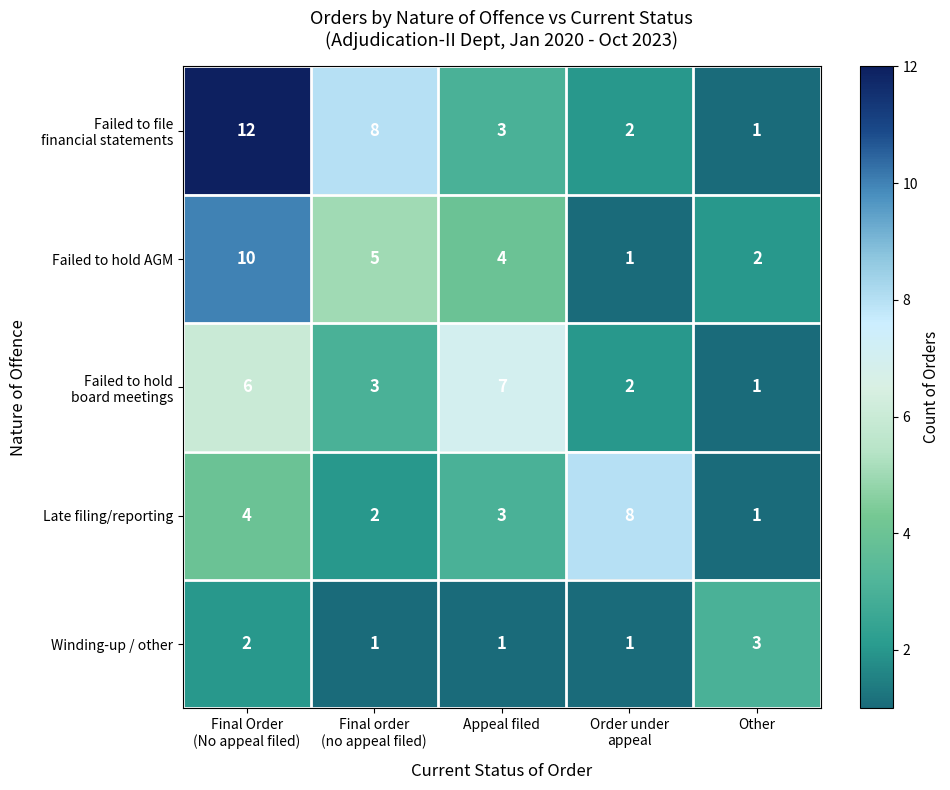

At which category is the sum across all series the highest?

Final Order
(No appeal filed)